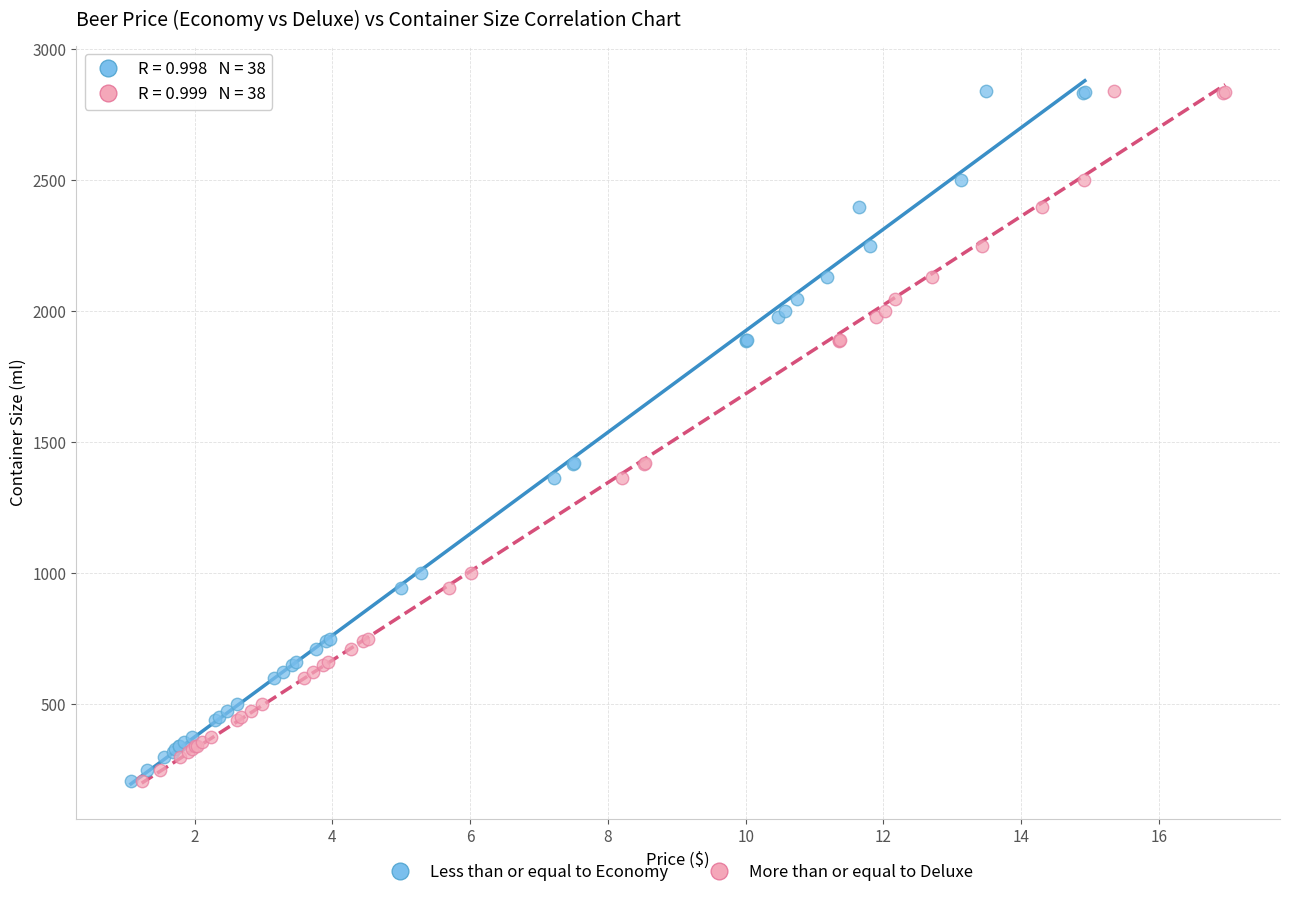

What are all the series names shown in the legend?

Less than or equal to Economy, More than or equal to Deluxe